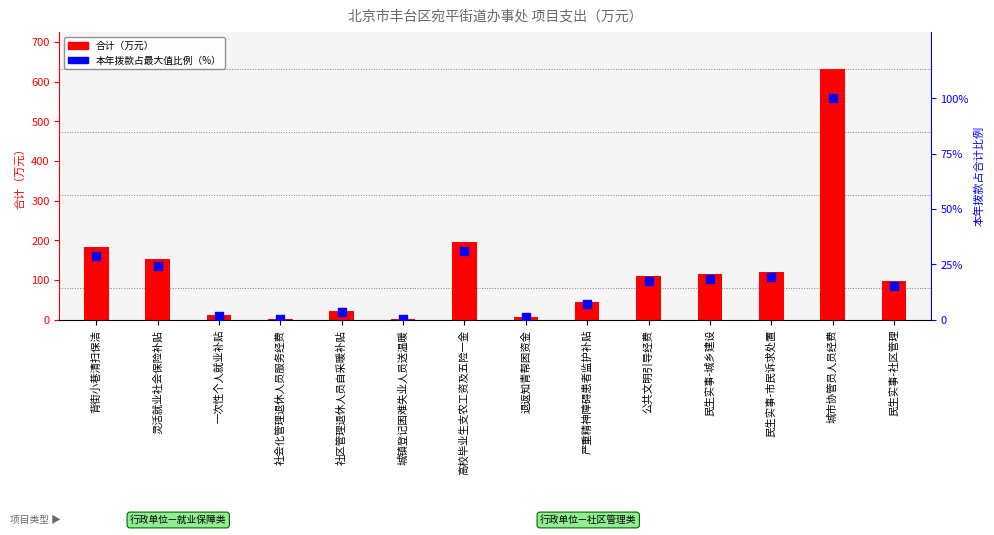

What are all the series names shown in the legend?

合计（万元）, 本年拨款占最大值比例（%）